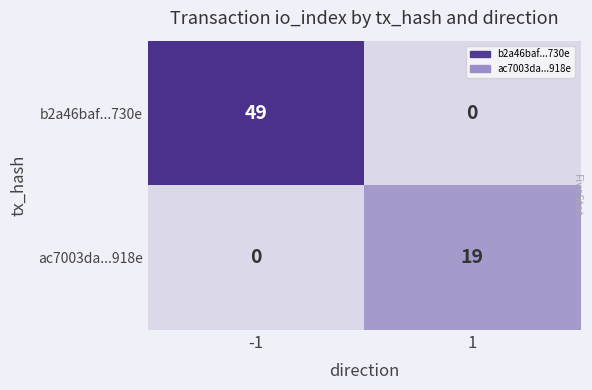

The ac7003da...918e series shows 13 at 1. True or false?

False